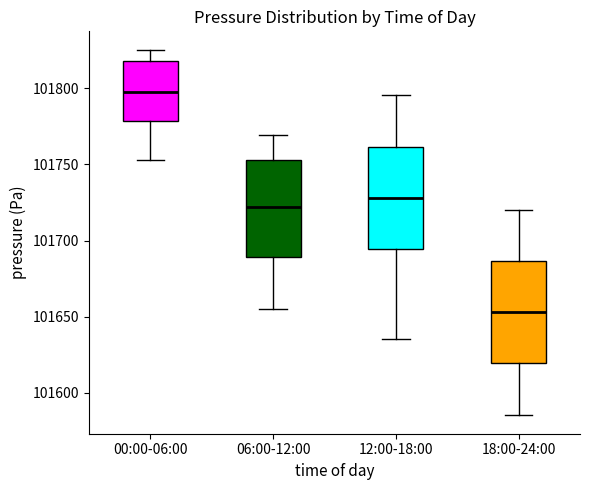

Reading left to right, transcribe this box plot: for each box, give where its median line is, the range the box spans, and where its two whiskers end, as read against the y-axis. The values are not printed on the chart, so give them approximately, as read against the axis.

00:00-06:00: median 101795, box 101780 to 101820, whiskers 101755 to 101825
06:00-12:00: median 101720, box 101690 to 101755, whiskers 101655 to 101770
12:00-18:00: median 101730, box 101695 to 101760, whiskers 101635 to 101795
18:00-24:00: median 101655, box 101620 to 101685, whiskers 101585 to 101720